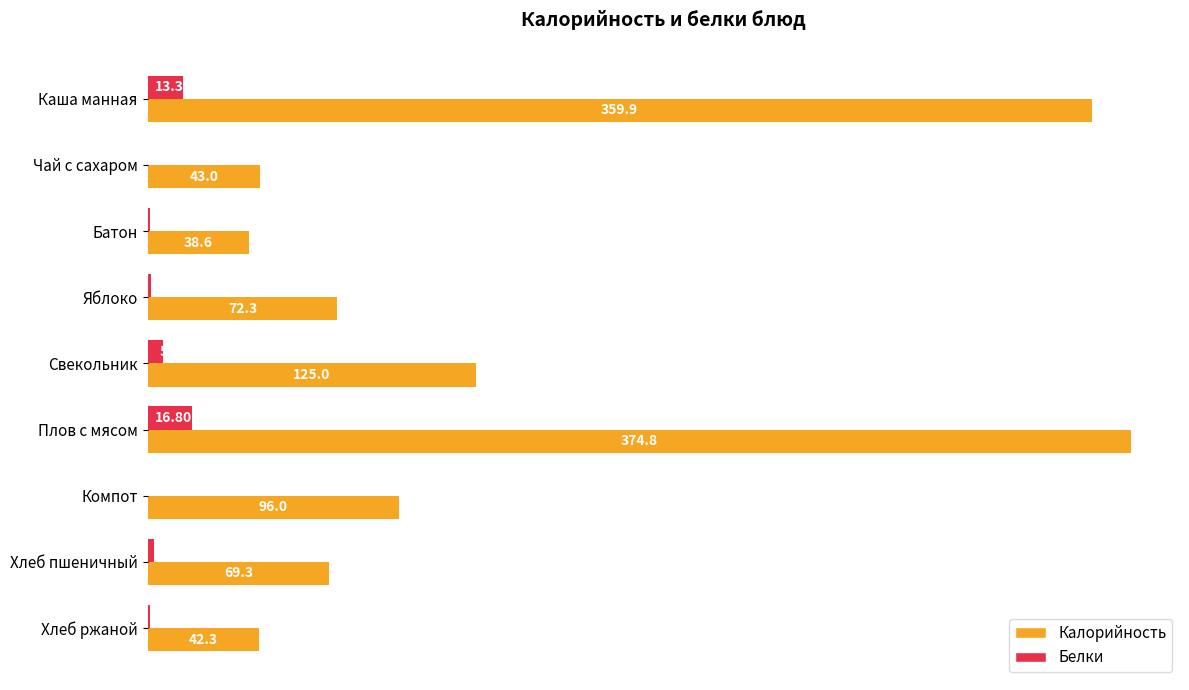

What is the sum of all Белки values?

41.9